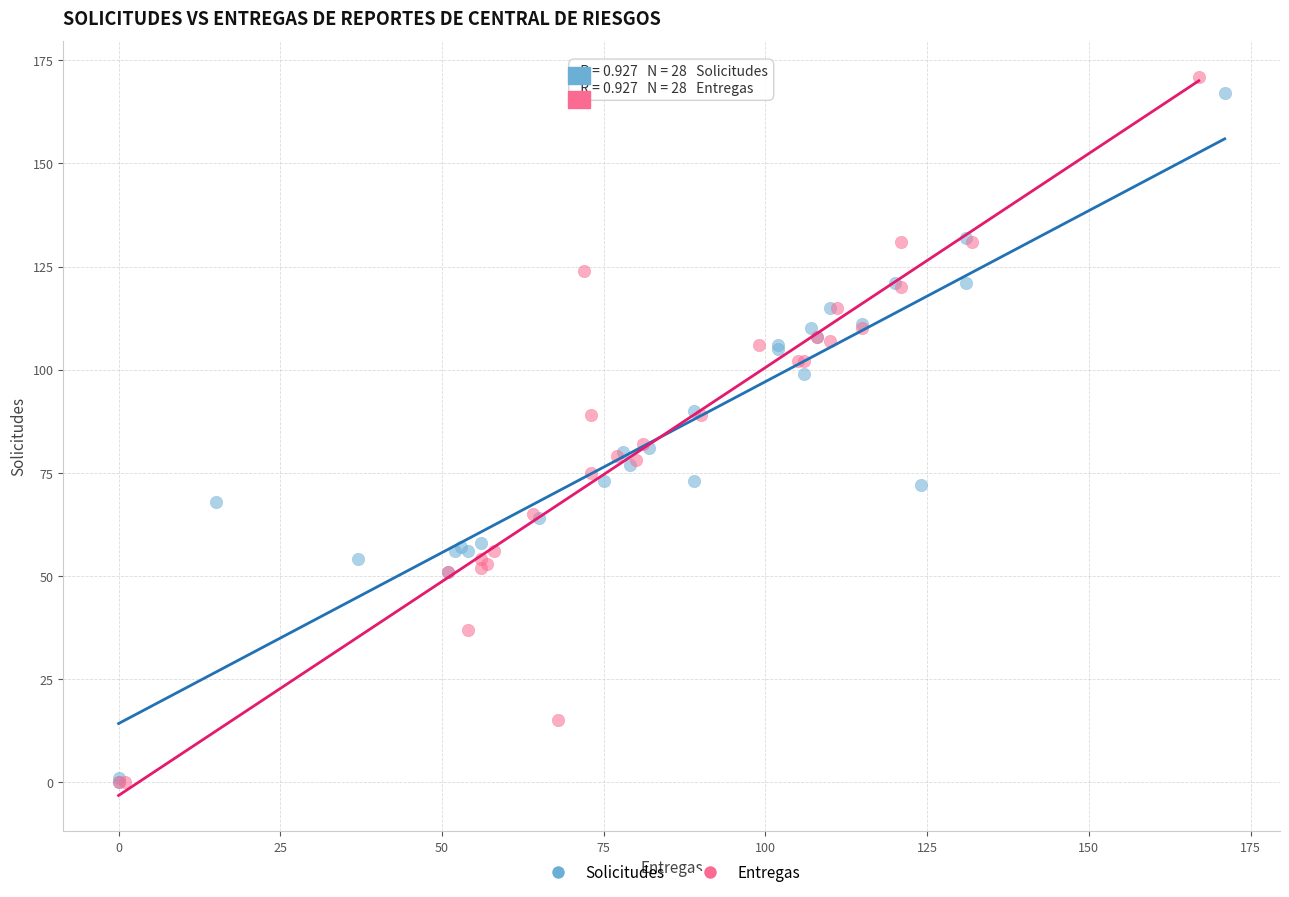

Which series has the largest Y range (max minus min)?

Entregas